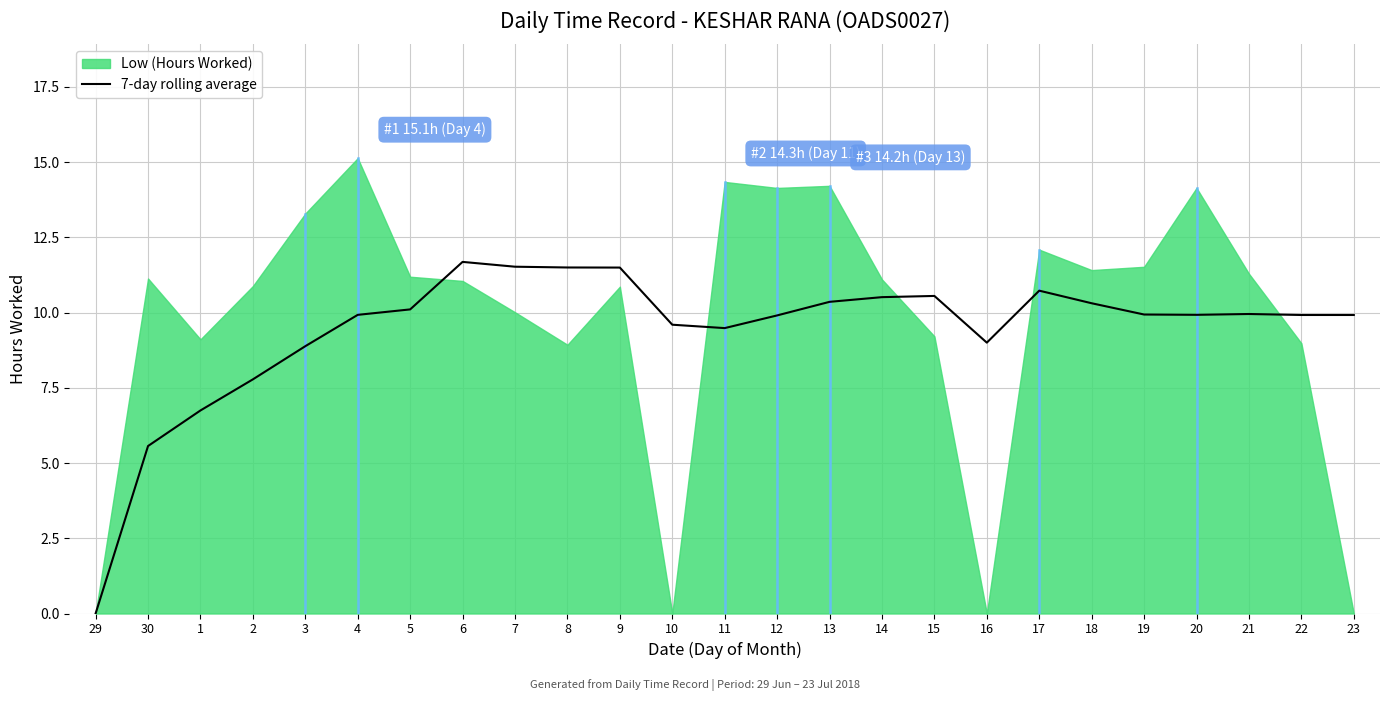

Reading right to left, extract all data points from this chart.

23=9.9	22=9.9	21=10.0	20=9.9	19=9.9	18=10.3	17=10.7	16=9.0	15=10.6	14=10.5	13=10.4	12=9.9	11=9.5	10=9.6	9=11.5	8=11.5	7=11.5	6=11.7	5=10.1	4=9.9	3=8.9	2=7.8	1=6.7	30=5.6	29=0.0